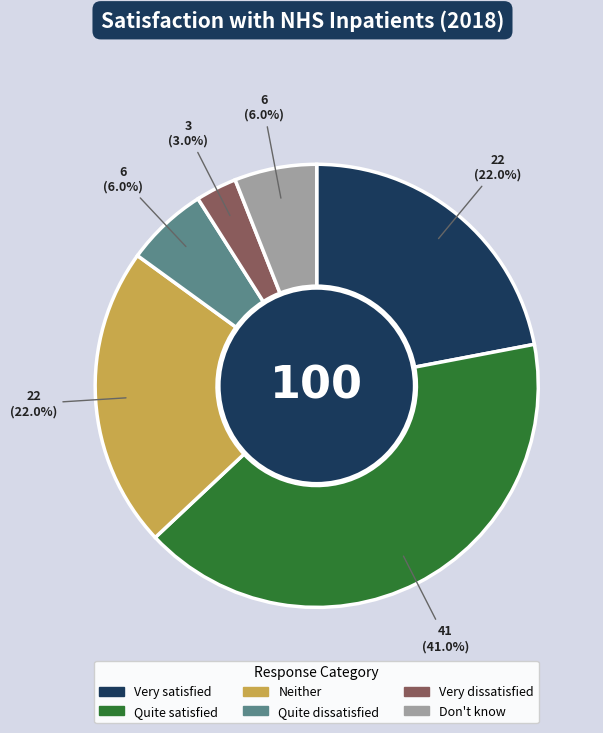

What percentage is the Quite dissatisfied slice, to the nearest percent?

6%